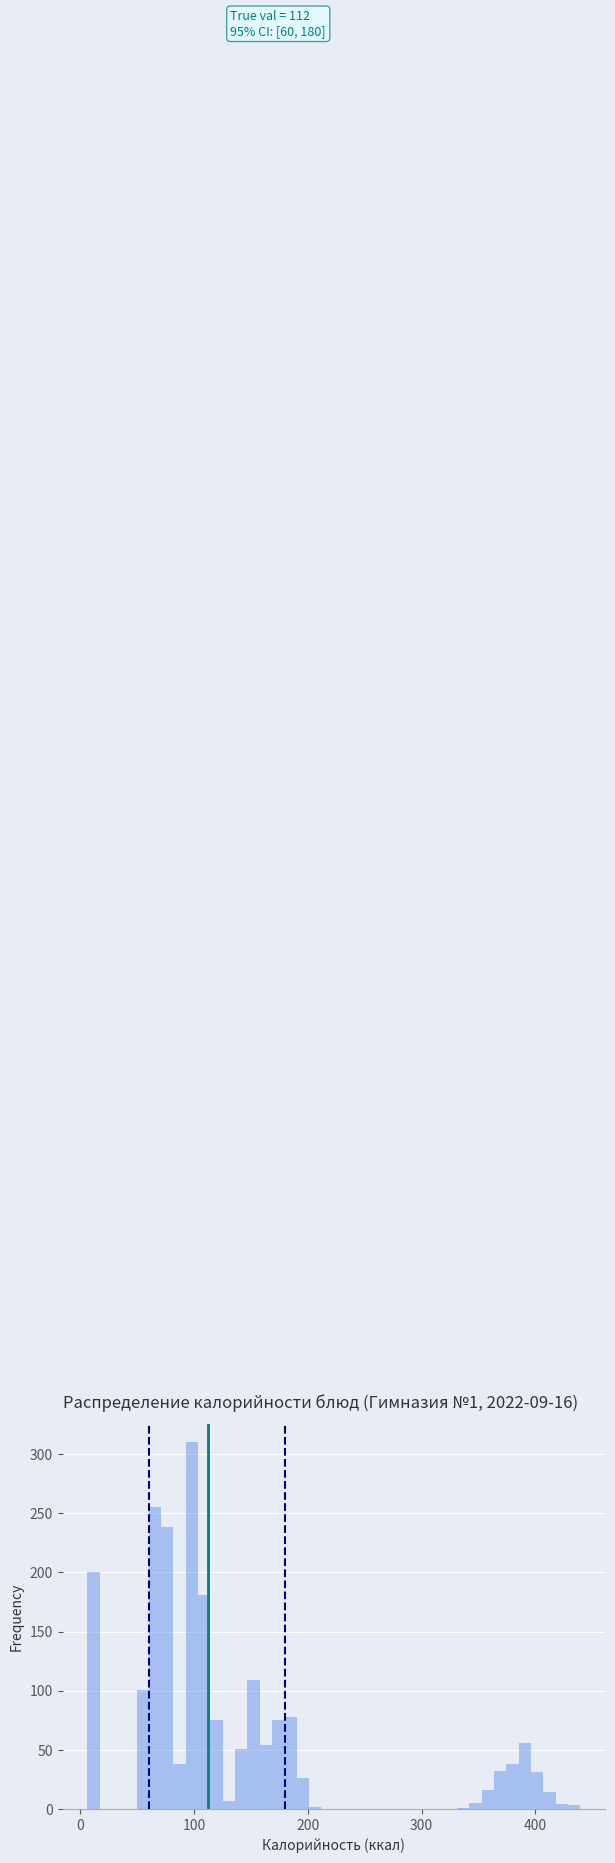

Around what value on the x-axis is the tallest bar? Give the approximate position of its centre, as read against the axis.

100